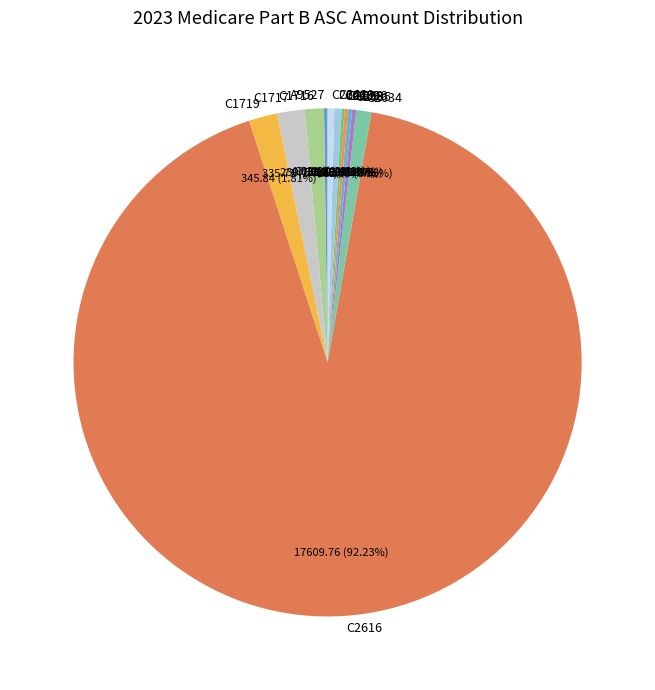

Which category accounts for the majority?

C2616